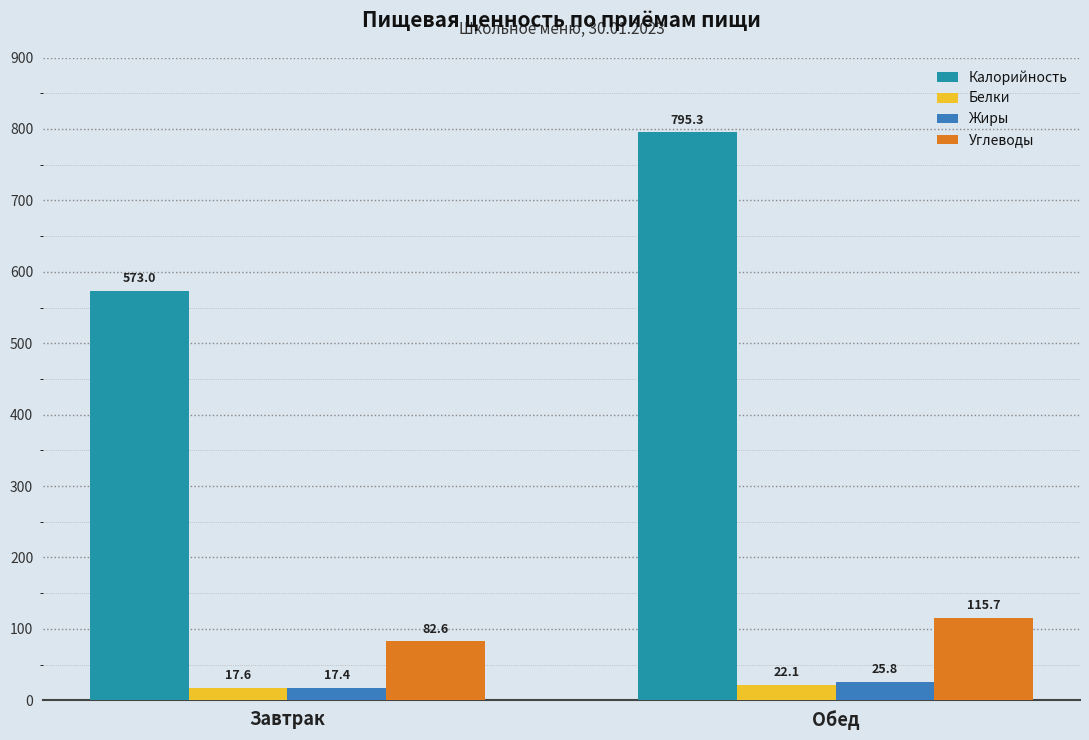

What are all the series names shown in the legend?

Калорийность, Белки, Жиры, Углеводы